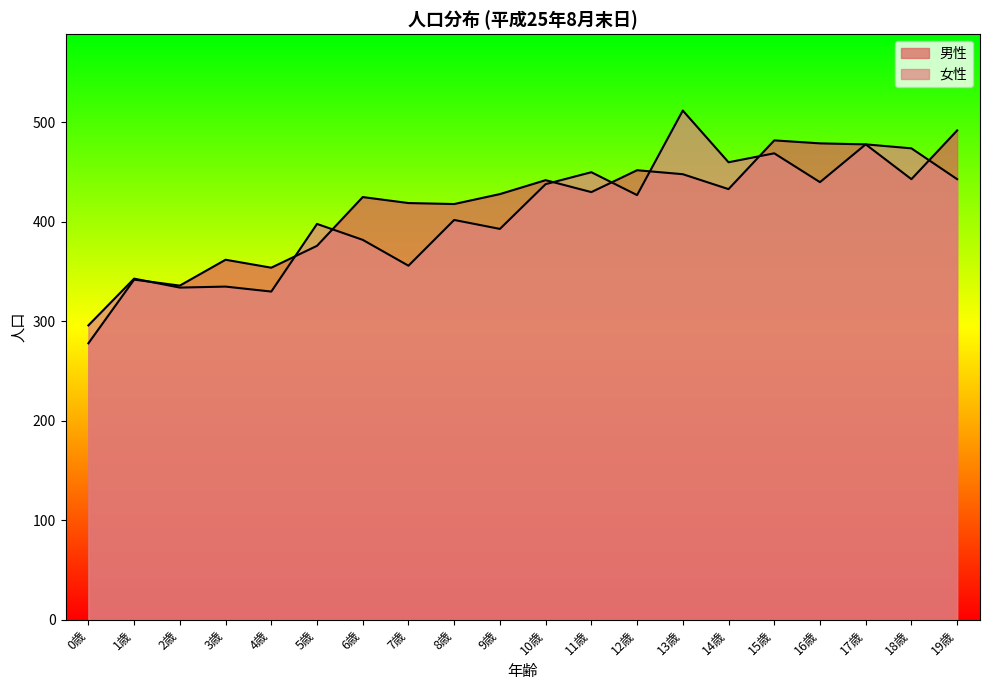

Which series ends up on top after the final intersection of 女性 and 男性?

男性